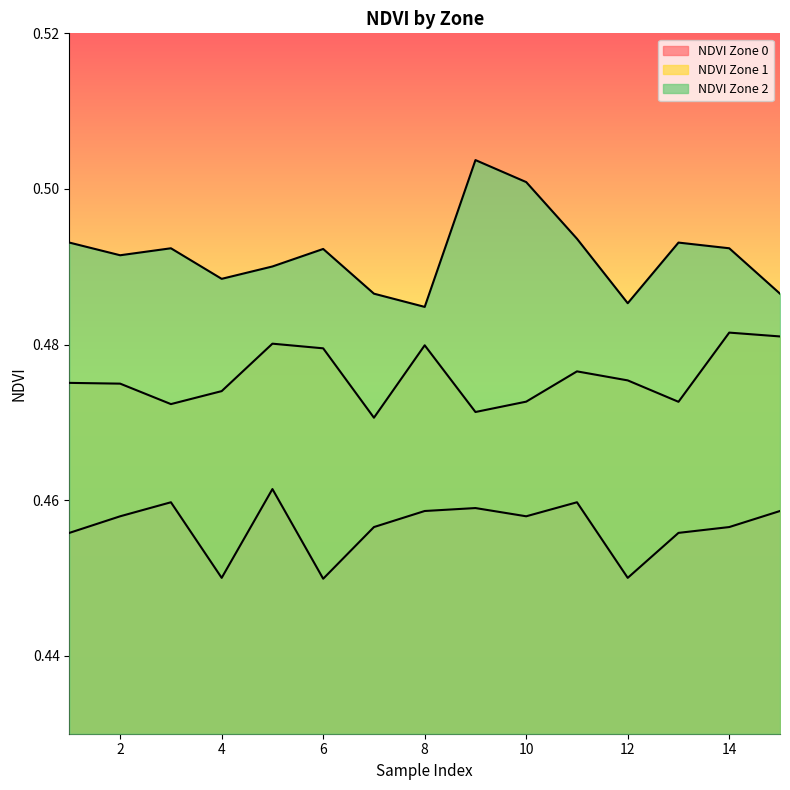

How many interior local valleys does the NDVI Zone 2 series have?

4